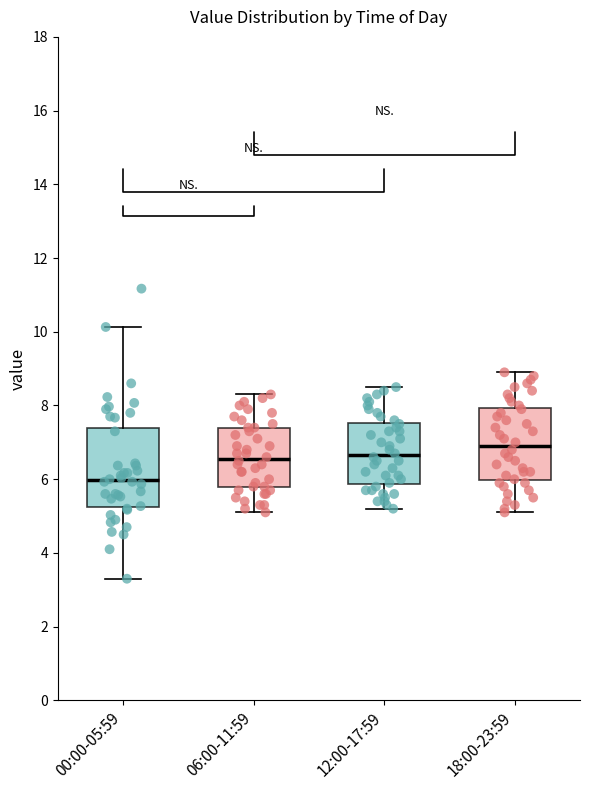

Where does the upper whisker of the box for 06:00-11:59 end on the y-axis? The values are not printed on the chart, so give them approximately, as read against the axis.

8.4